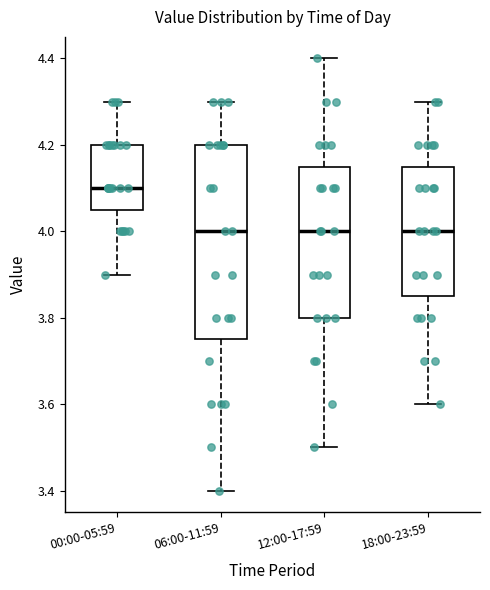

Reading left to right, transcribe this box plot: for each box, give where its median line is, the range the box spans, and where its two whiskers end, as read against the y-axis. The values are not printed on the chart, so give them approximately, as read against the axis.

00:00-05:59: median 4.10, box 4.06 to 4.20, whiskers 3.90 to 4.30
06:00-11:59: median 4.00, box 3.76 to 4.20, whiskers 3.40 to 4.30
12:00-17:59: median 4.00, box 3.80 to 4.16, whiskers 3.50 to 4.40
18:00-23:59: median 4.00, box 3.86 to 4.16, whiskers 3.60 to 4.30